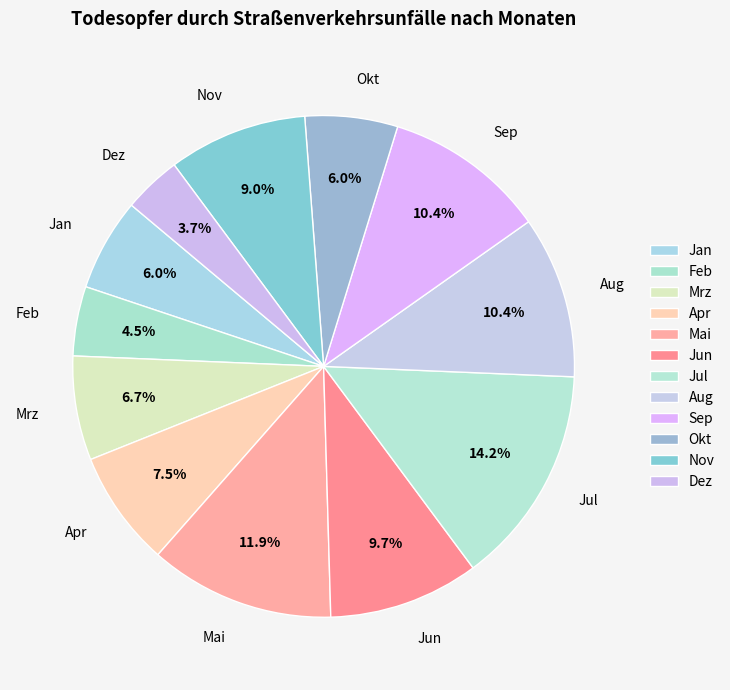

What percentage is the Mai slice, to the nearest percent?

12%